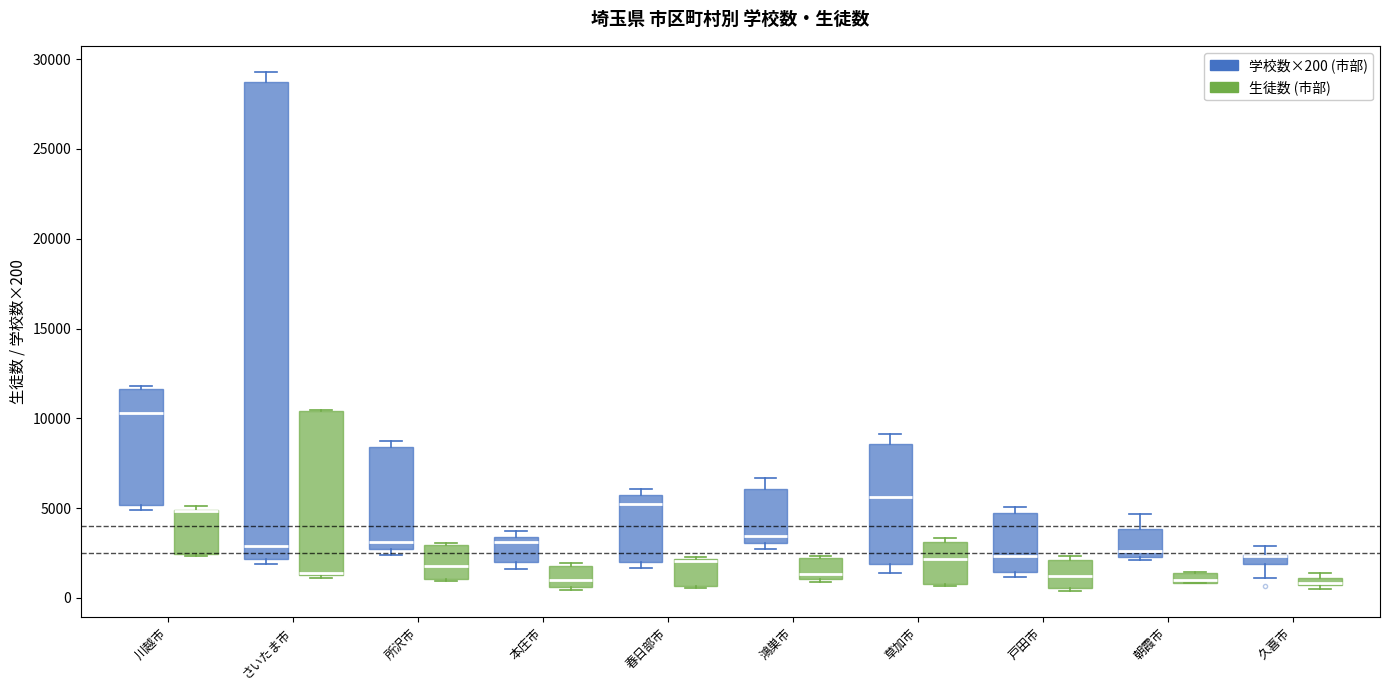

Where does the median line of the box for 春日部市 (学校数×200 (市部)) sit on the y-axis? The values are not printed on the chart, so give them approximately, as read against the axis.

5000